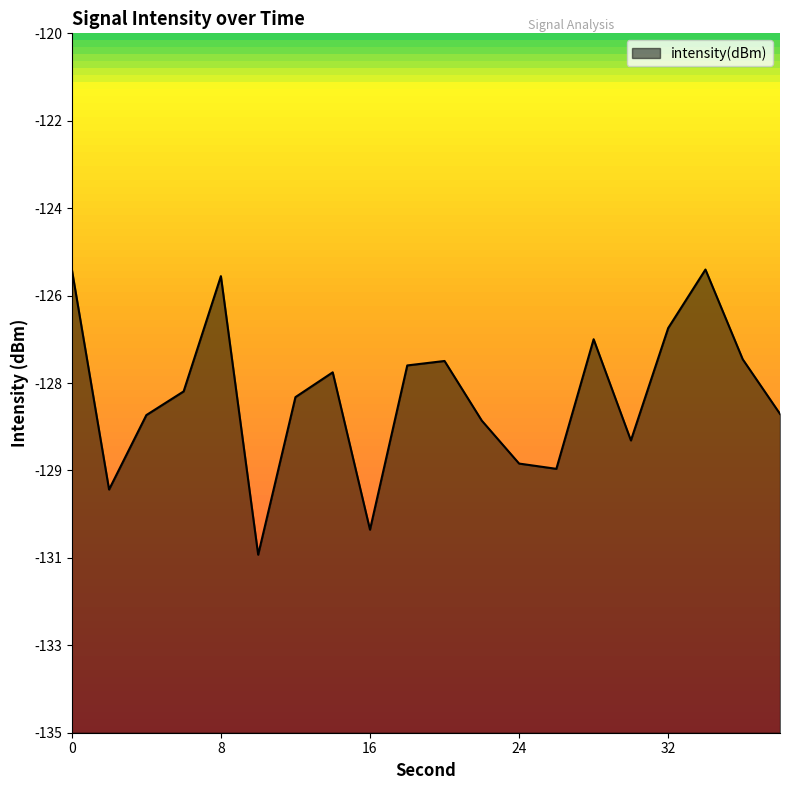

Reading left to right, extract all data points from this chart.

-125.1	-129.8	-128.2	-127.7	-125.2	-131.2	-127.8	-127.3	-130.6	-127.1	-127.0	-128.3	-129.2	-129.3	-126.6	-128.7	-126.3	-125.1	-127.0	-128.2